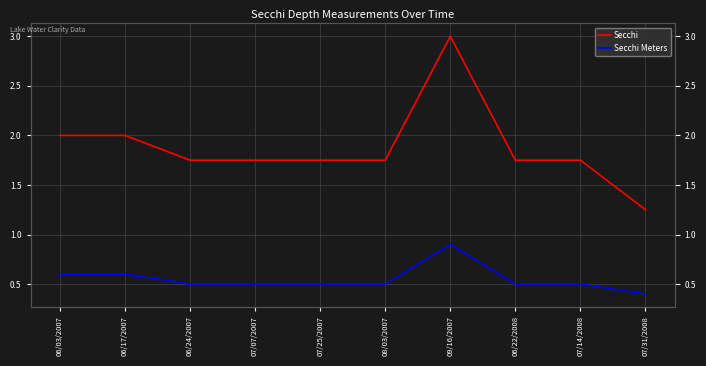

What is the label of the 4th point from the right?

09/16/2007